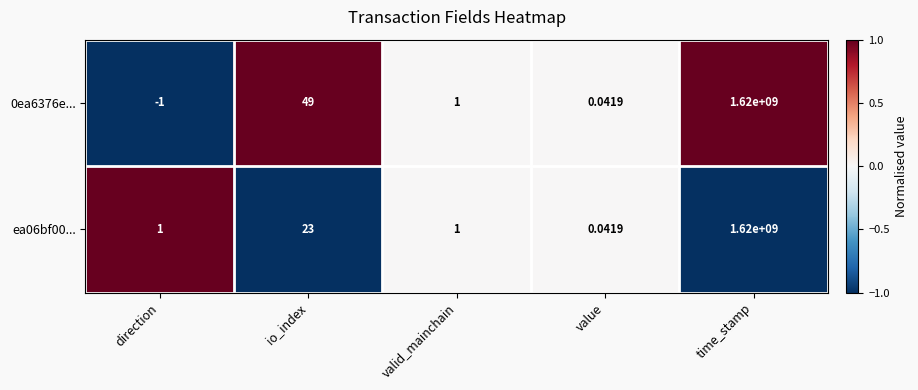

At which category is the sum across all series the highest?

time_stamp